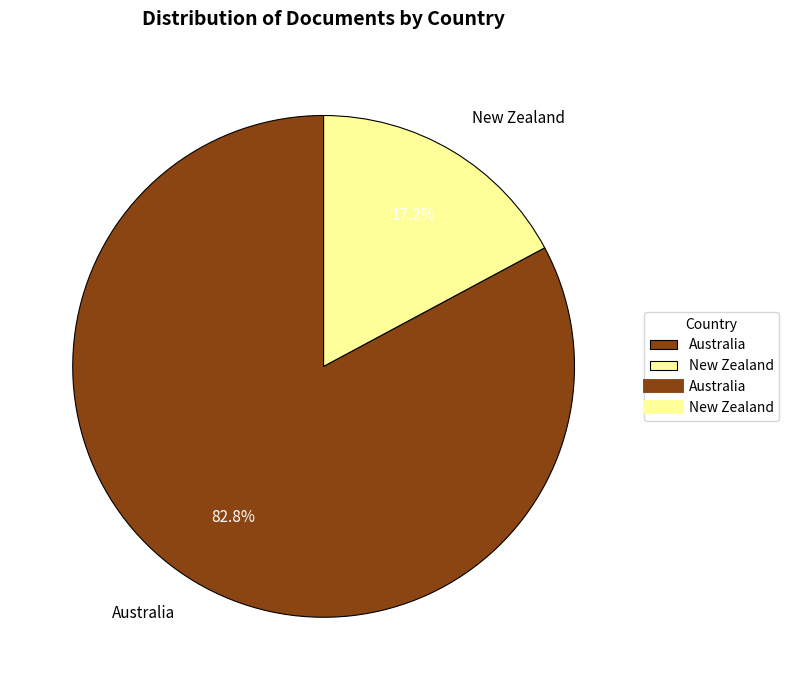

To the nearest percent, what percentage of the pie is Australia?

83%